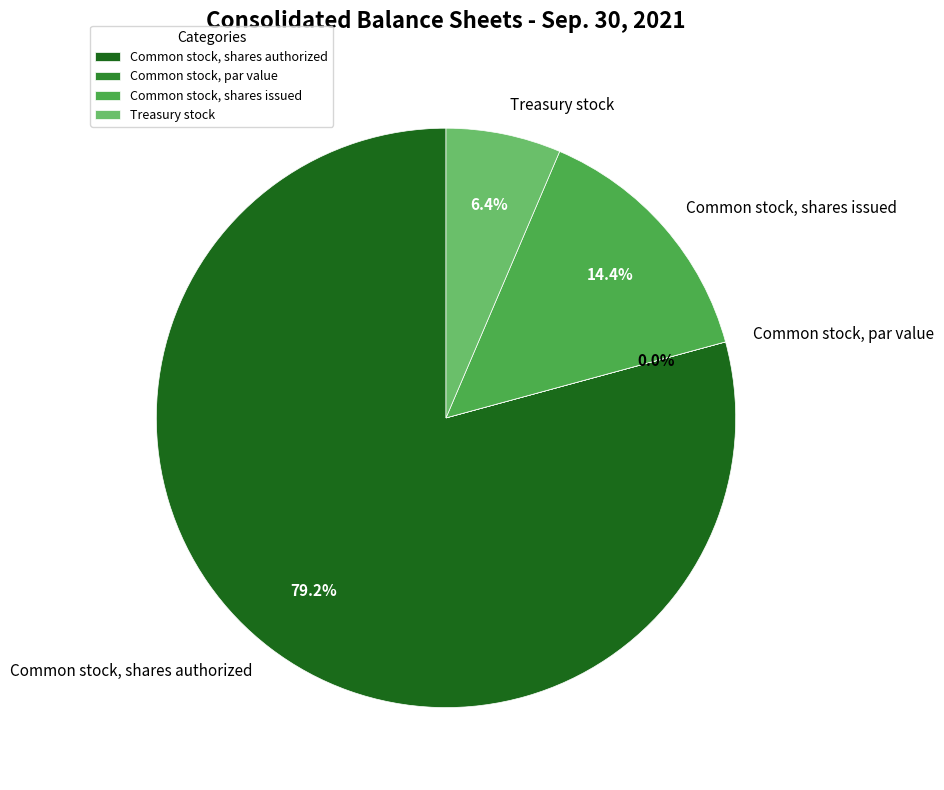

What percentage is NOT represented by Common stock, shares issued?

85.6%